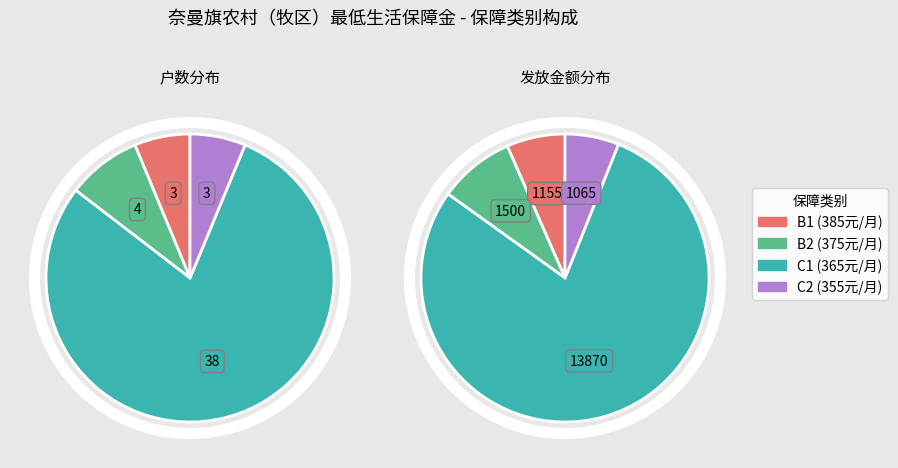

To the nearest percent, what portion does B1 represent?

6%